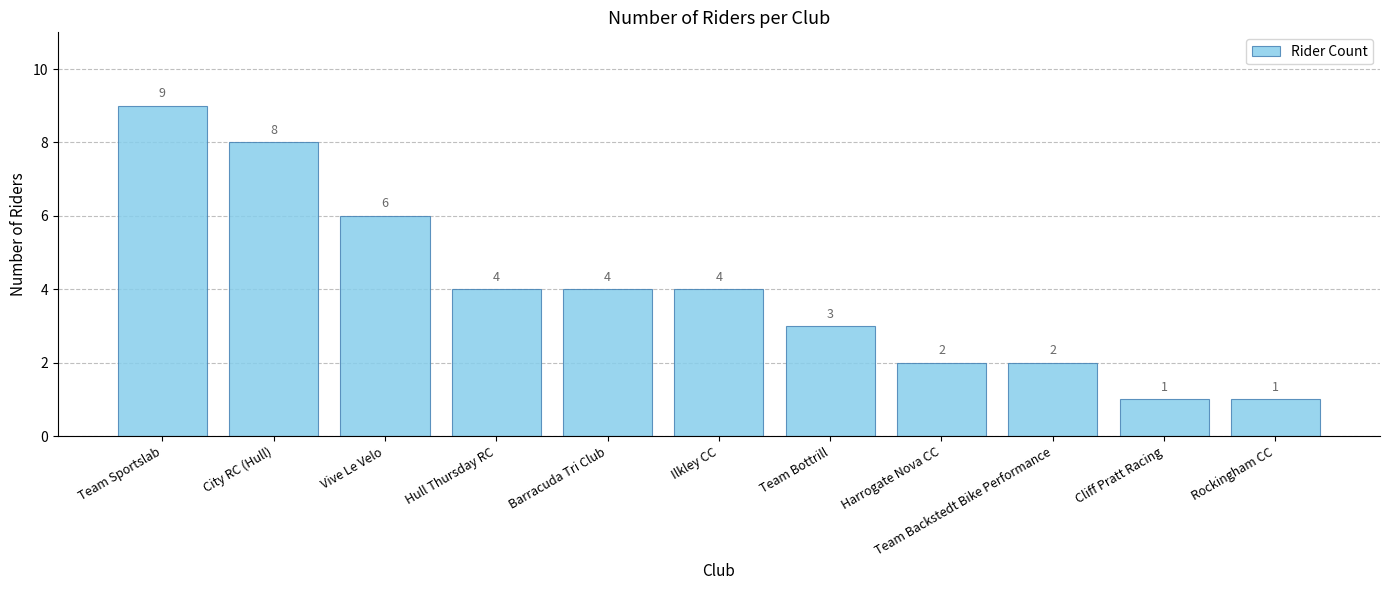

What value does the data have at Harrogate Nova CC?

2